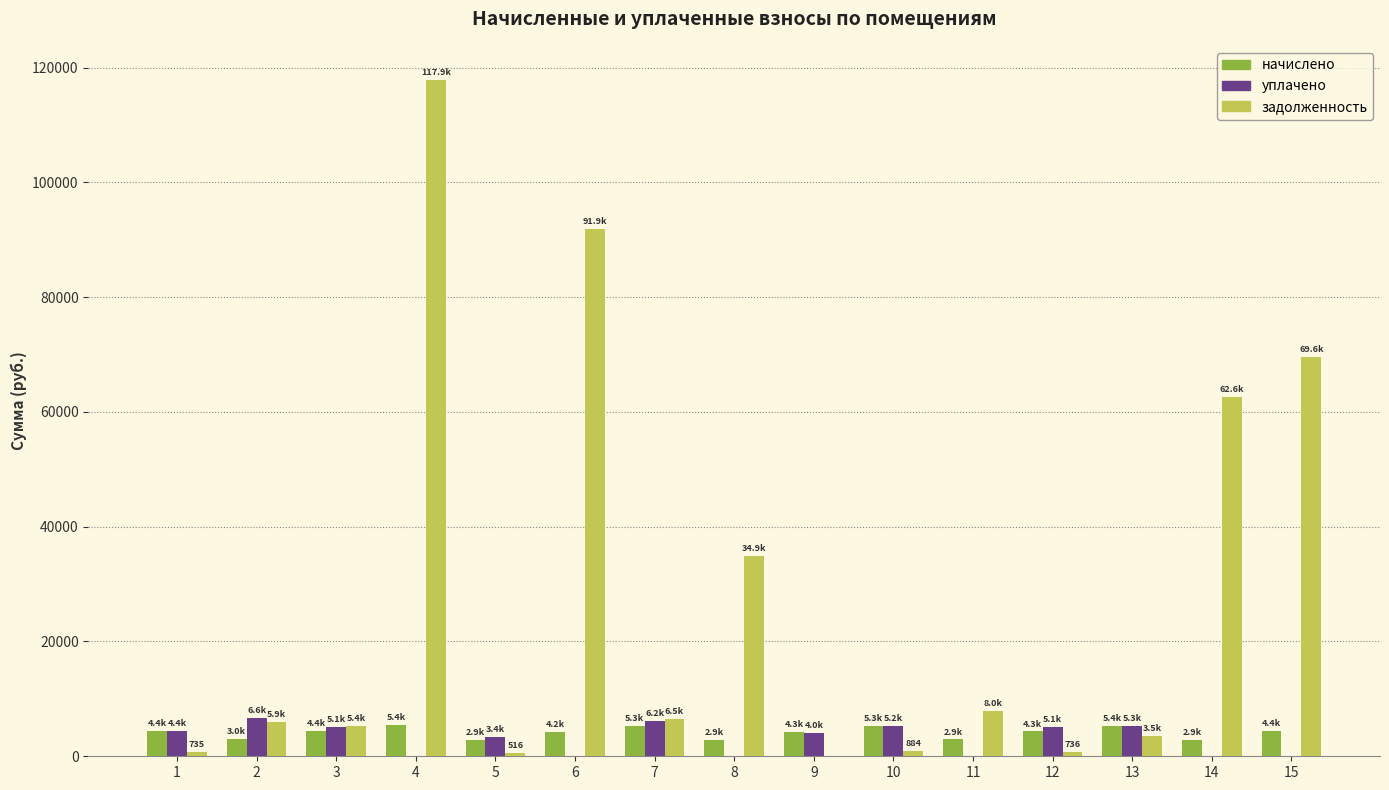

The value of уплачено at 6 is 0.0. True or false?

True